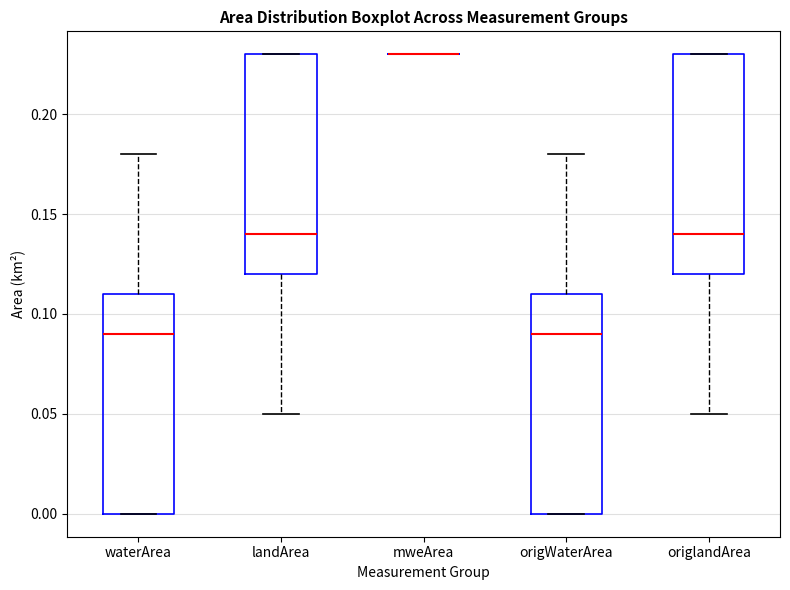

Reading left to right, read every box against the y-axis: the position of its median line, the range the box covers, and the ends of its whiskers. The values are not printed on the chart, so give them approximately, as read against the axis.

waterArea: median 0.09, box 0.00 to 0.11, whiskers 0.00 to 0.18
landArea: median 0.14, box 0.12 to 0.23, whiskers 0.05 to 0.23
mweArea: box collapsed to a line at 0.23, whiskers 0.23 to 0.23
origWaterArea: median 0.09, box 0.00 to 0.11, whiskers 0.00 to 0.18
origlandArea: median 0.14, box 0.12 to 0.23, whiskers 0.05 to 0.23